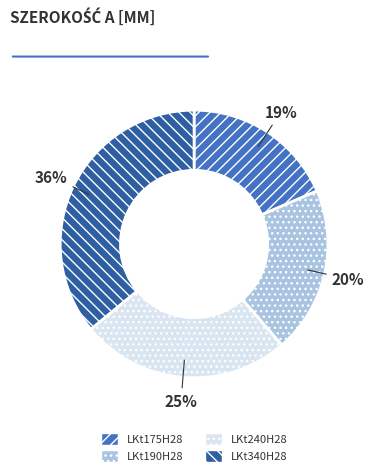

To the nearest percent, what portion does LKt190H28 represent?

20%